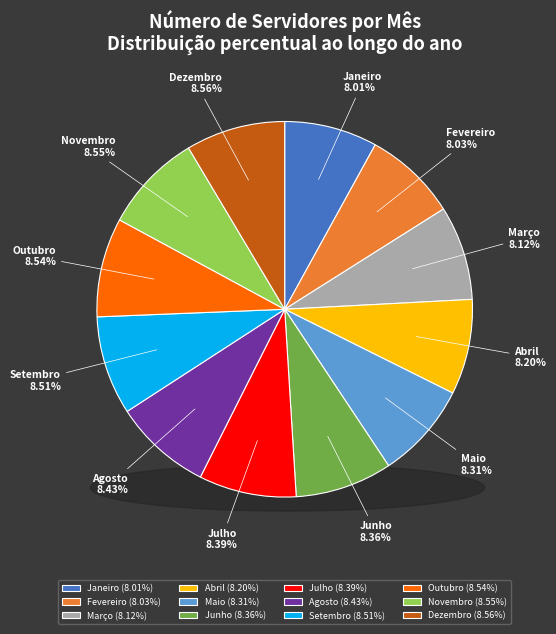

The Julho slice represents 8% of the pie. True or false?

True